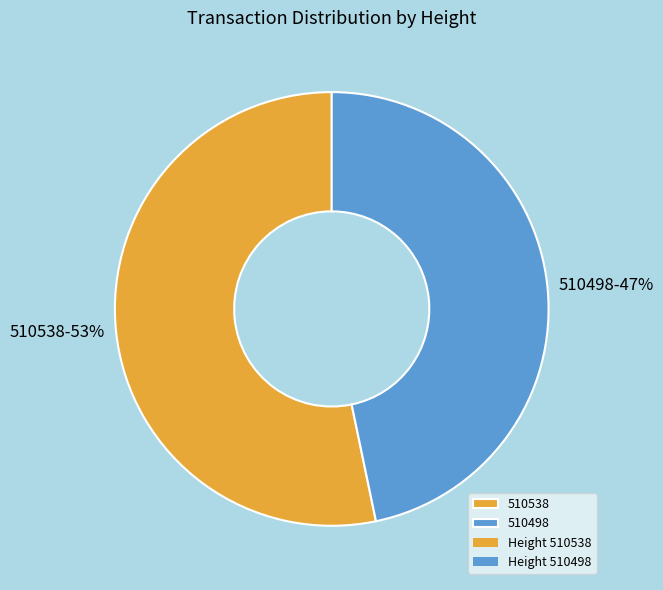

Rank the categories by value from highest to lowest.

510538, 510498